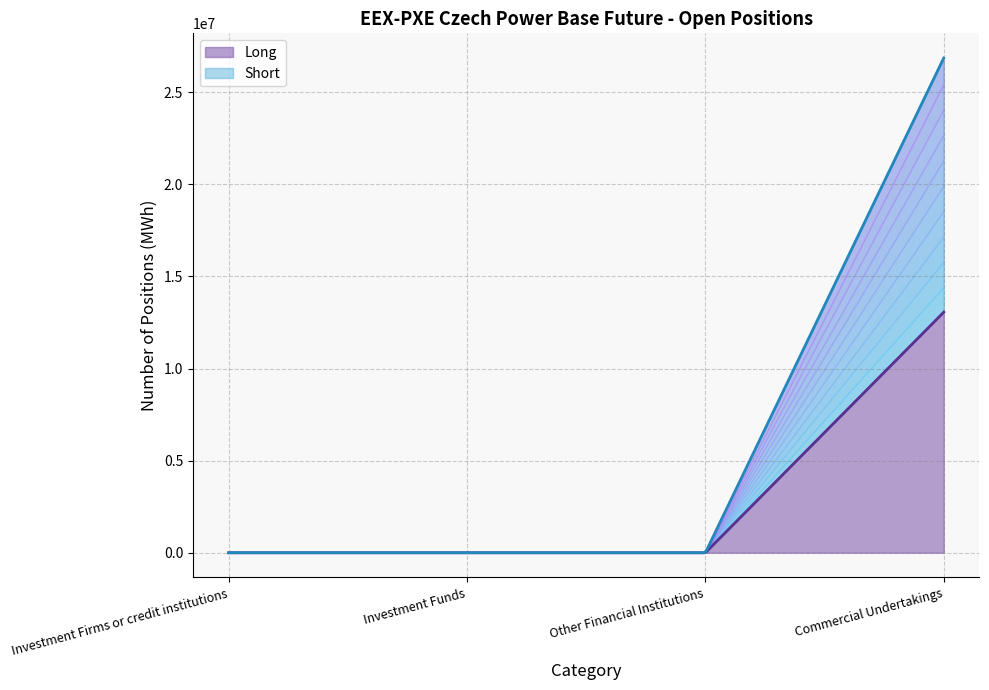

At which category is the sum across all series the highest?

Commercial Undertakings